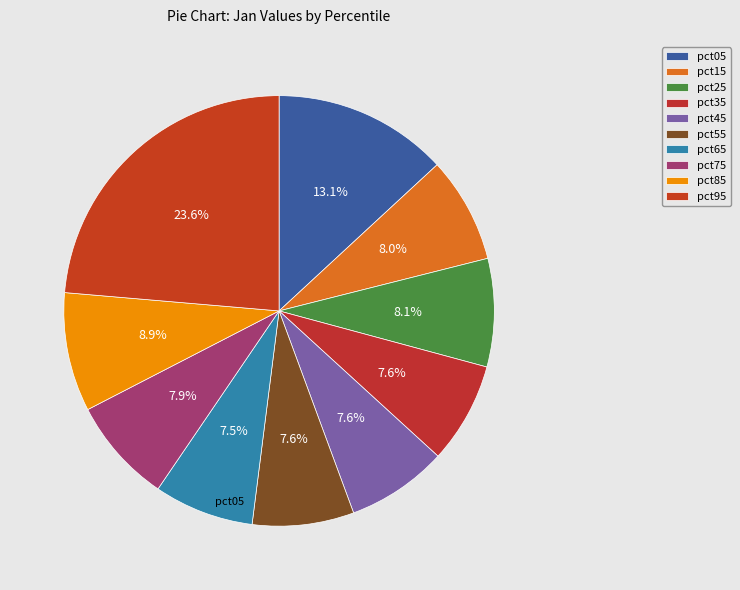

What percentage do pct55 and pct25 together represent?

15.8%